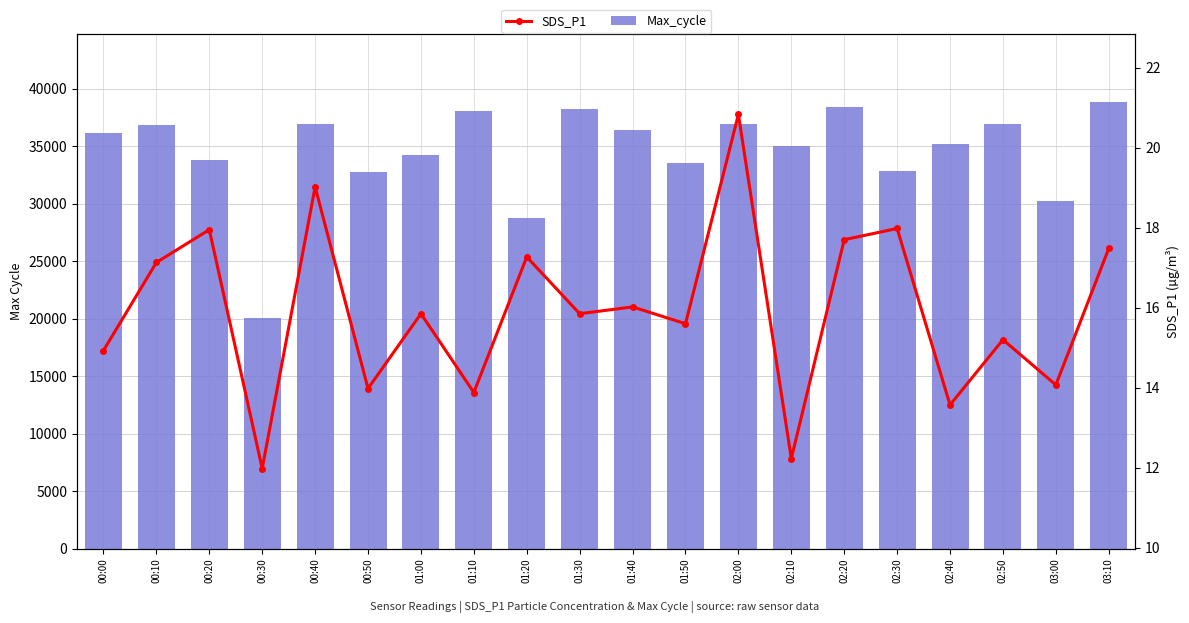

What is the sum of all SDS_P1 values?

318.5